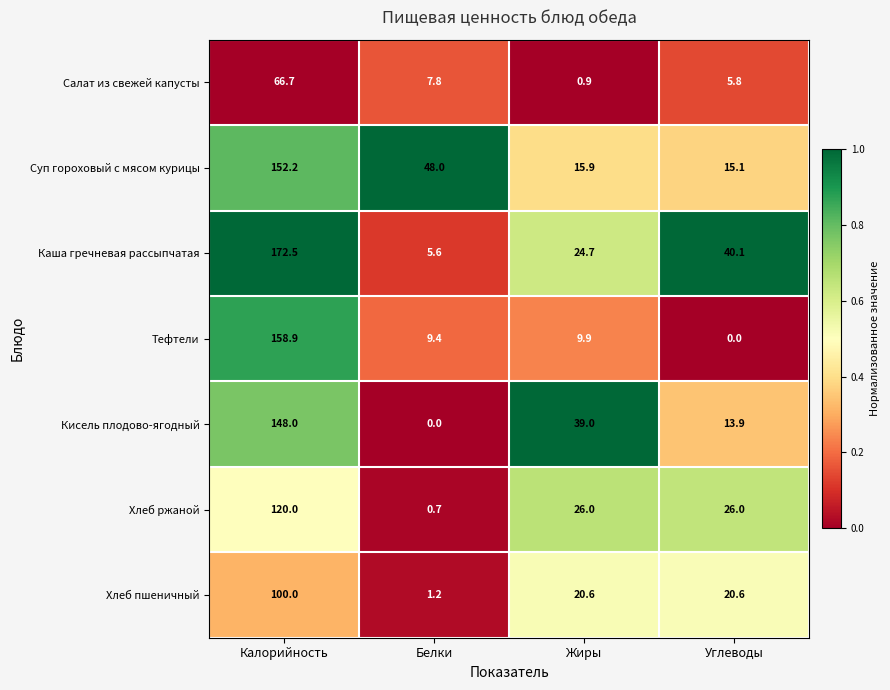

Is it true that Кисель плодово-ягодный equals 98.0 at Белки?

False